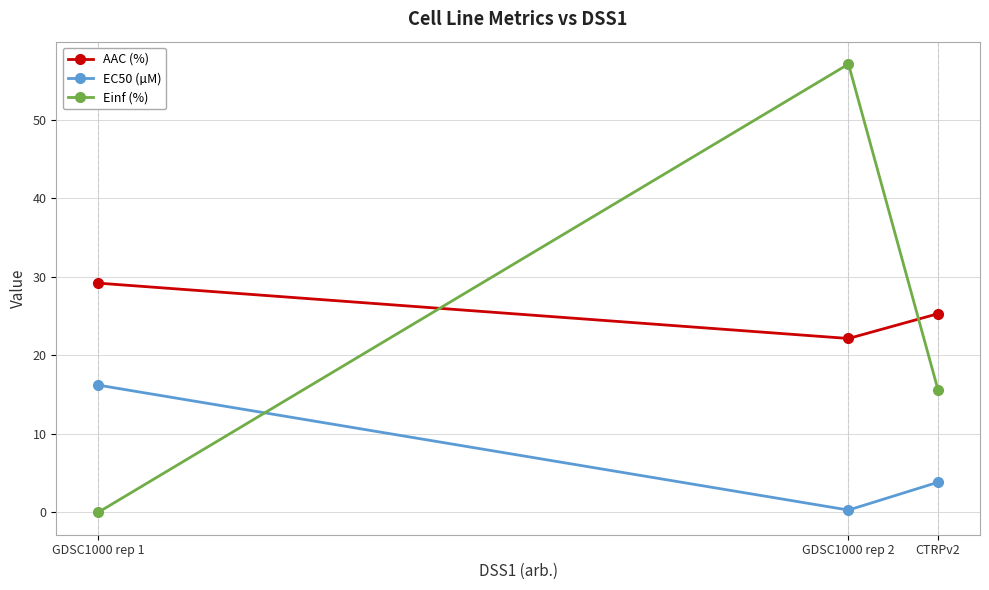

Between GDSC1000 rep 2 and CTRPv2, which series saw the biggest shift?

Einf (%)